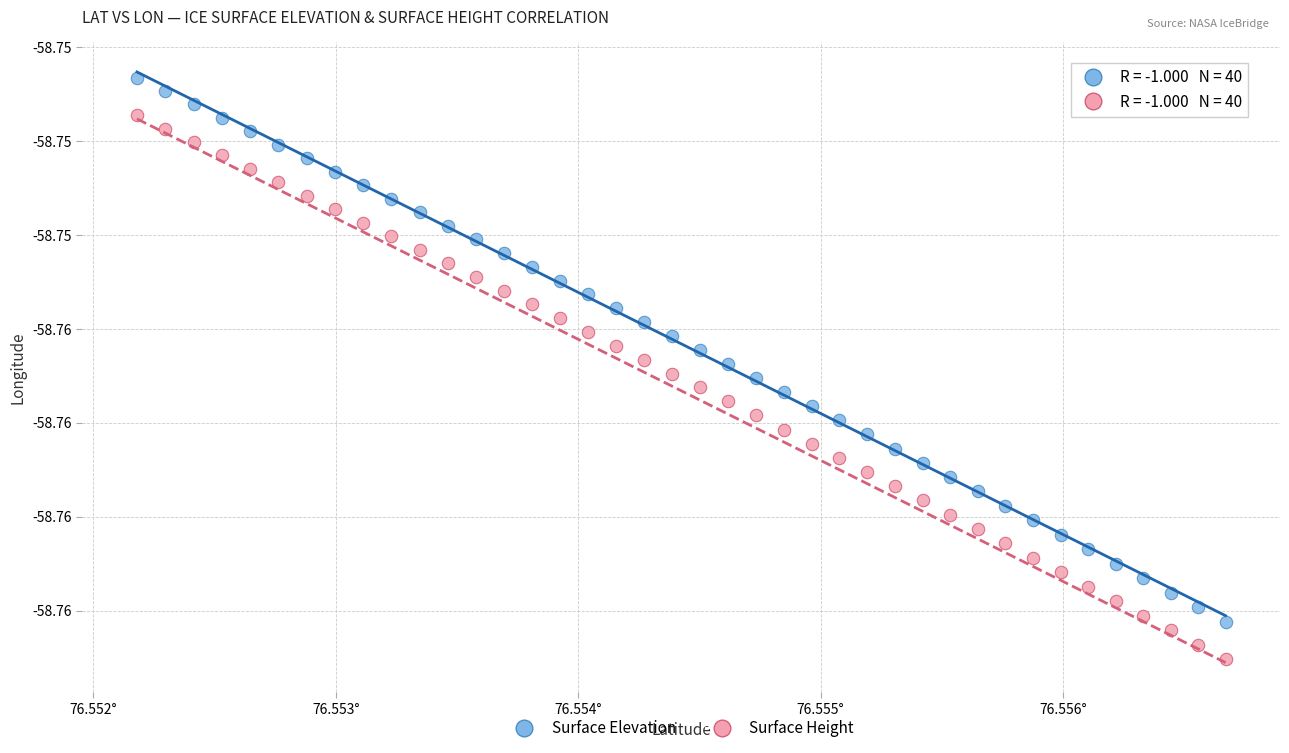

What are all the series names shown in the legend?

Surface Elevation, Surface Height